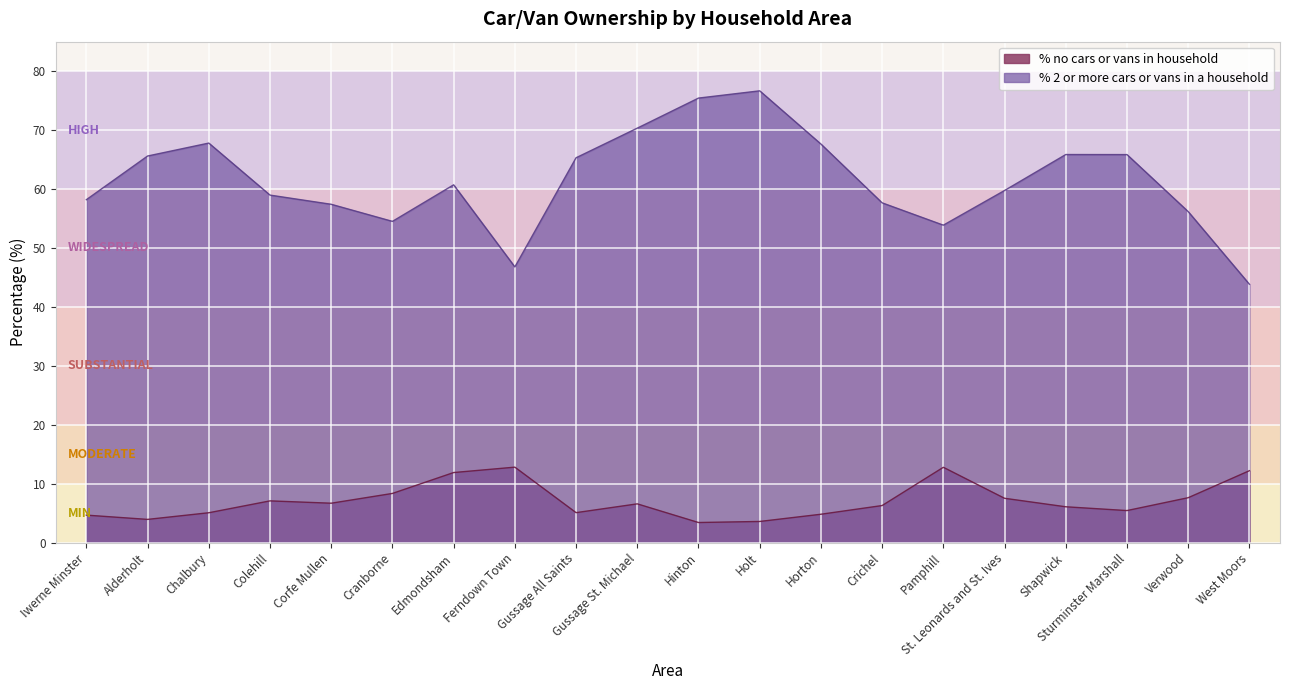

How many categories are shown in the chart?

20